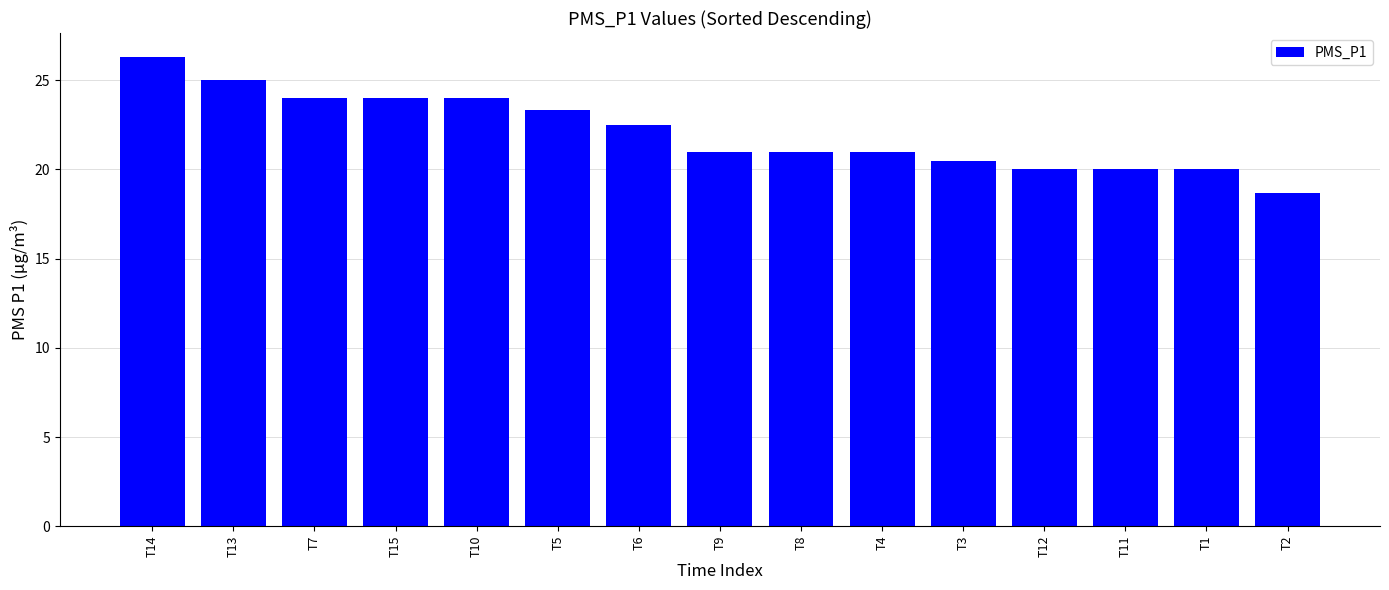

How many series are shown in this chart?

1